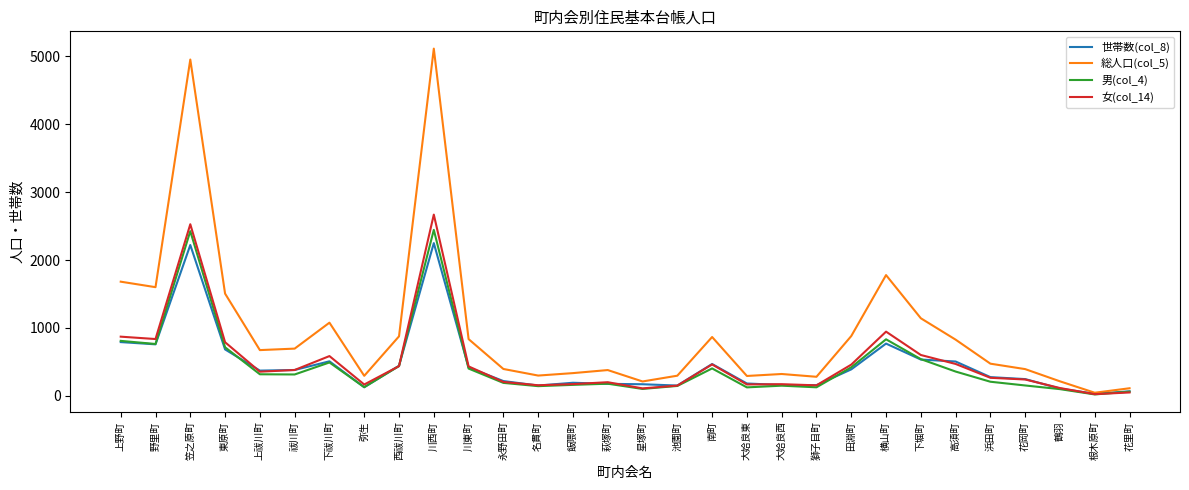

In 世帯数(col_8), how many points are higher than both neighbors (excluding endpoints)?

6